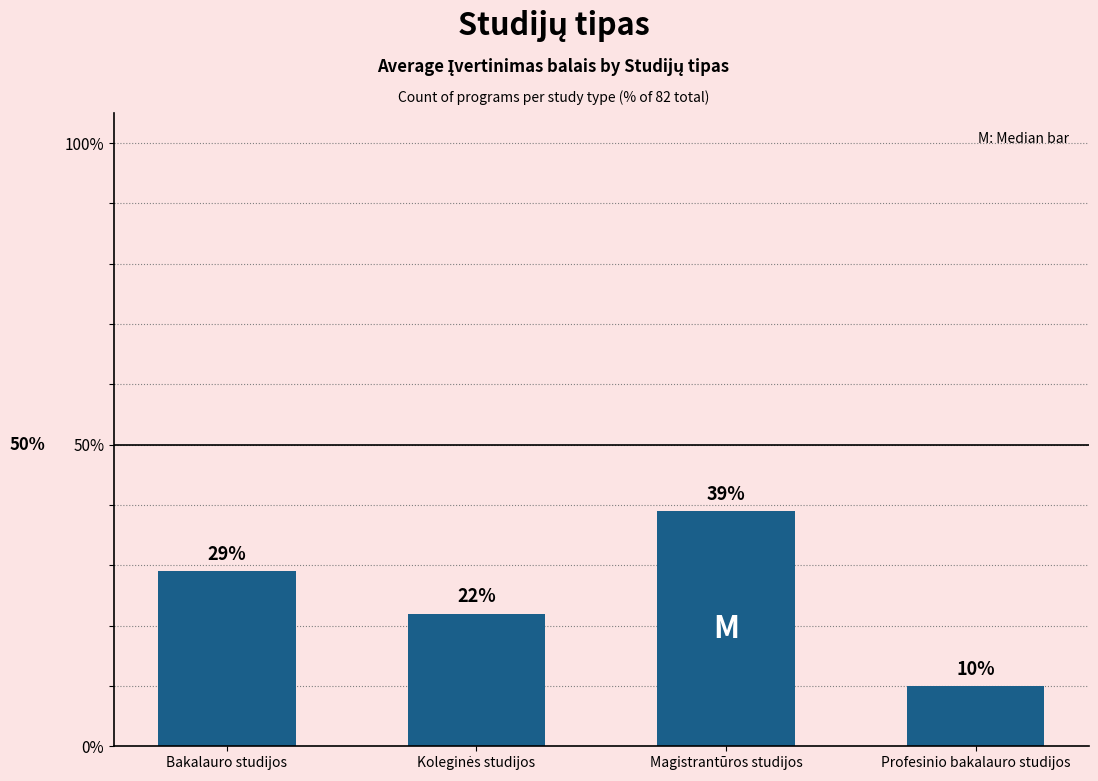

What is the difference between the second highest and second lowest values?

7